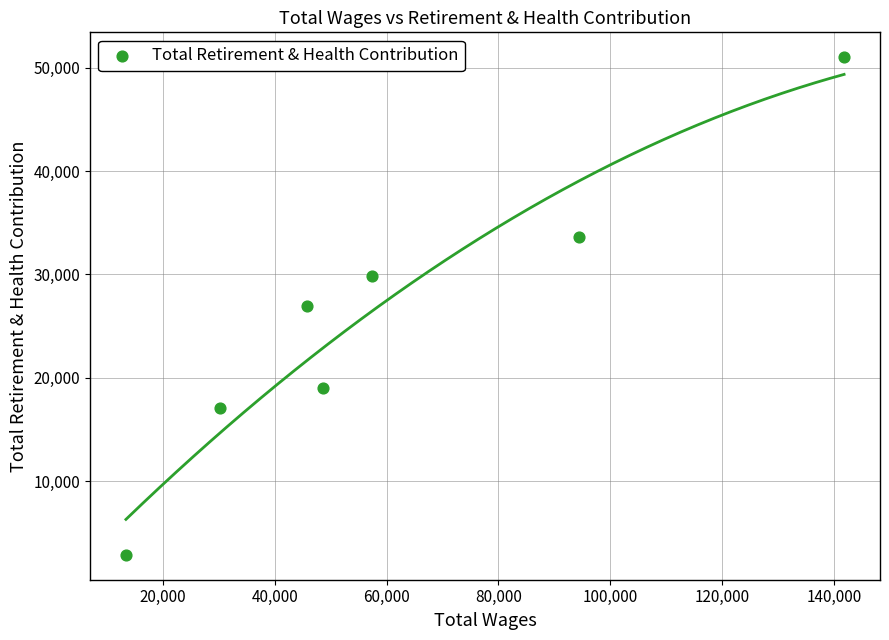

What is the average Y value?

25783